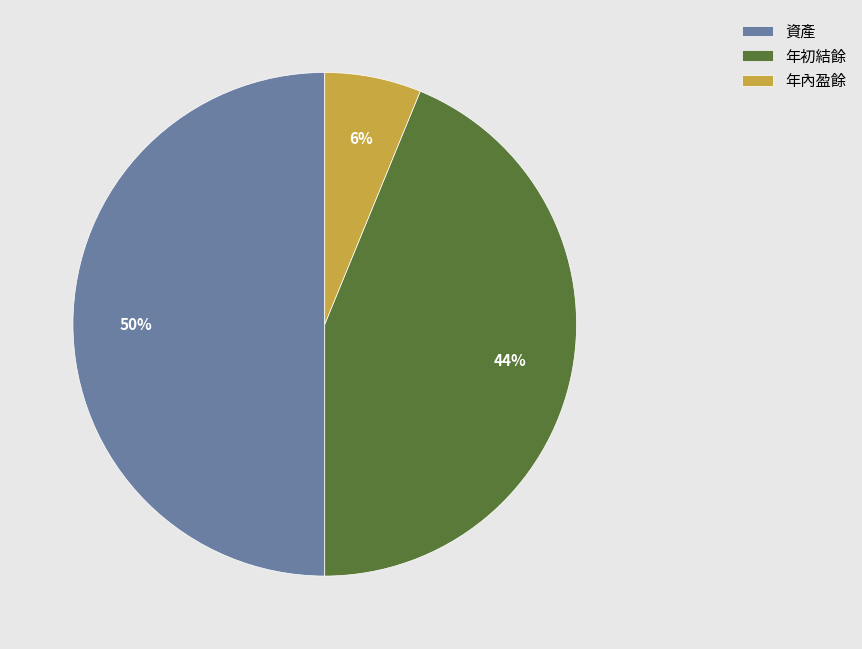

To the nearest percent, what is the difference between the 年初結餘 and 年內盈餘 slice percentages?

38%